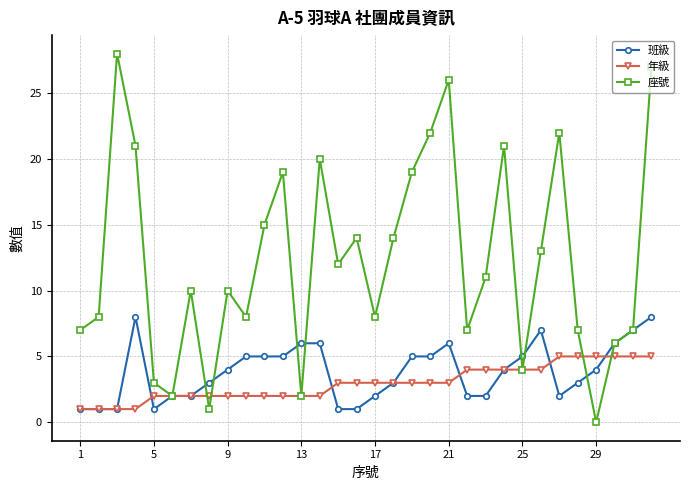

What is the difference between the maximum and minimum values in the 年級 series?

4